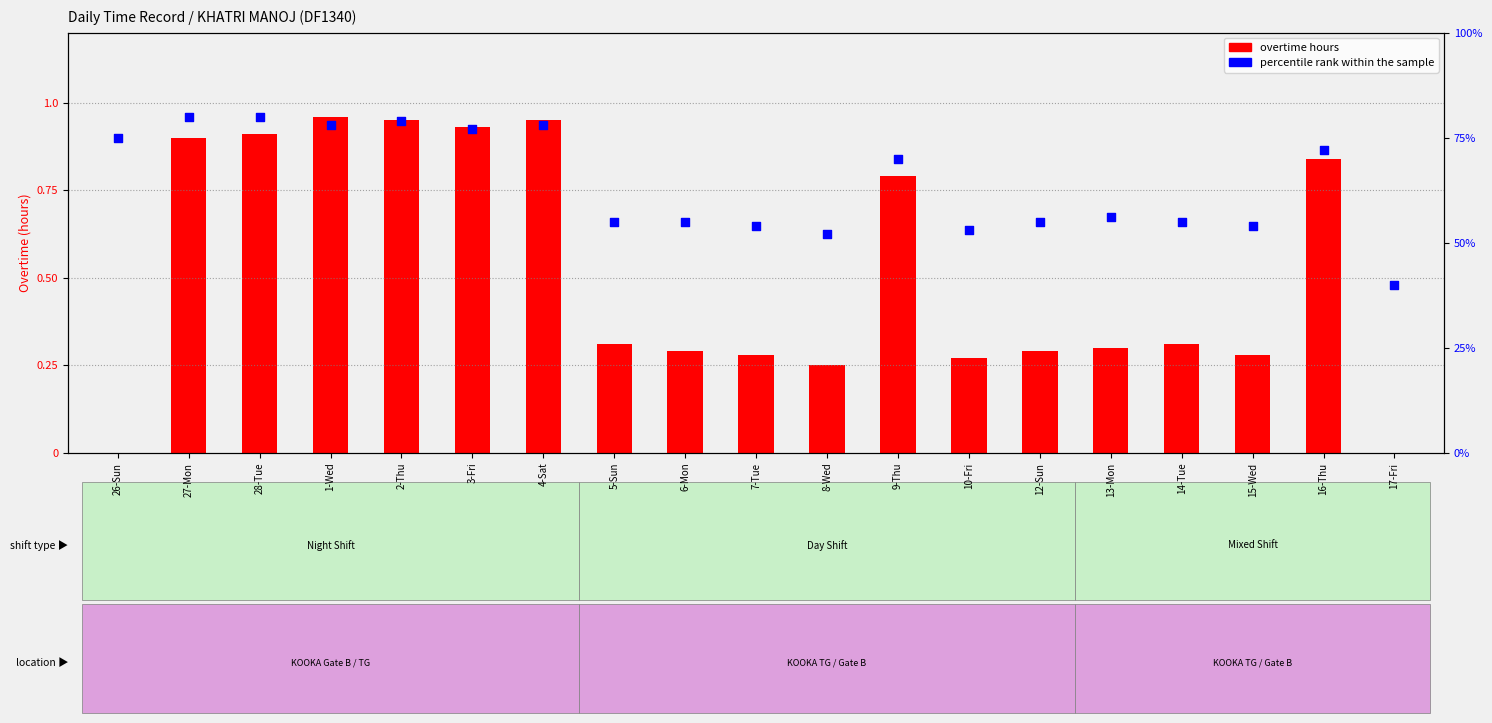

At which category is the sum across all series the highest?

28-Tue